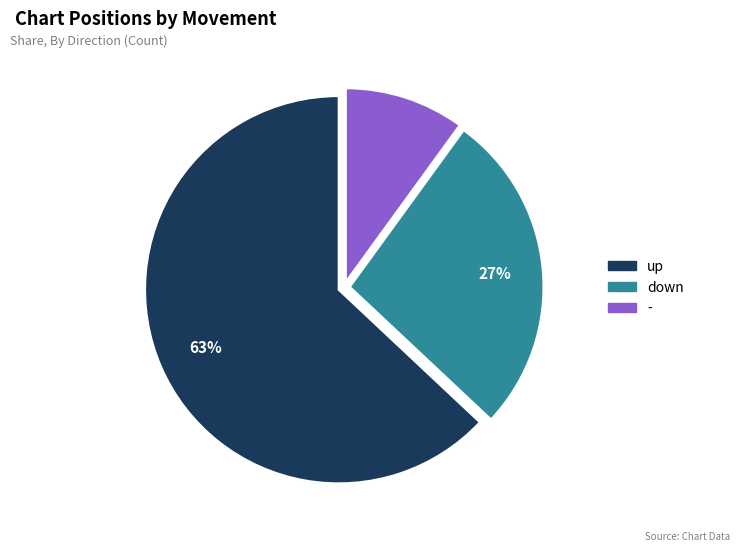

True or false: - accounts for 1% of the total.

False